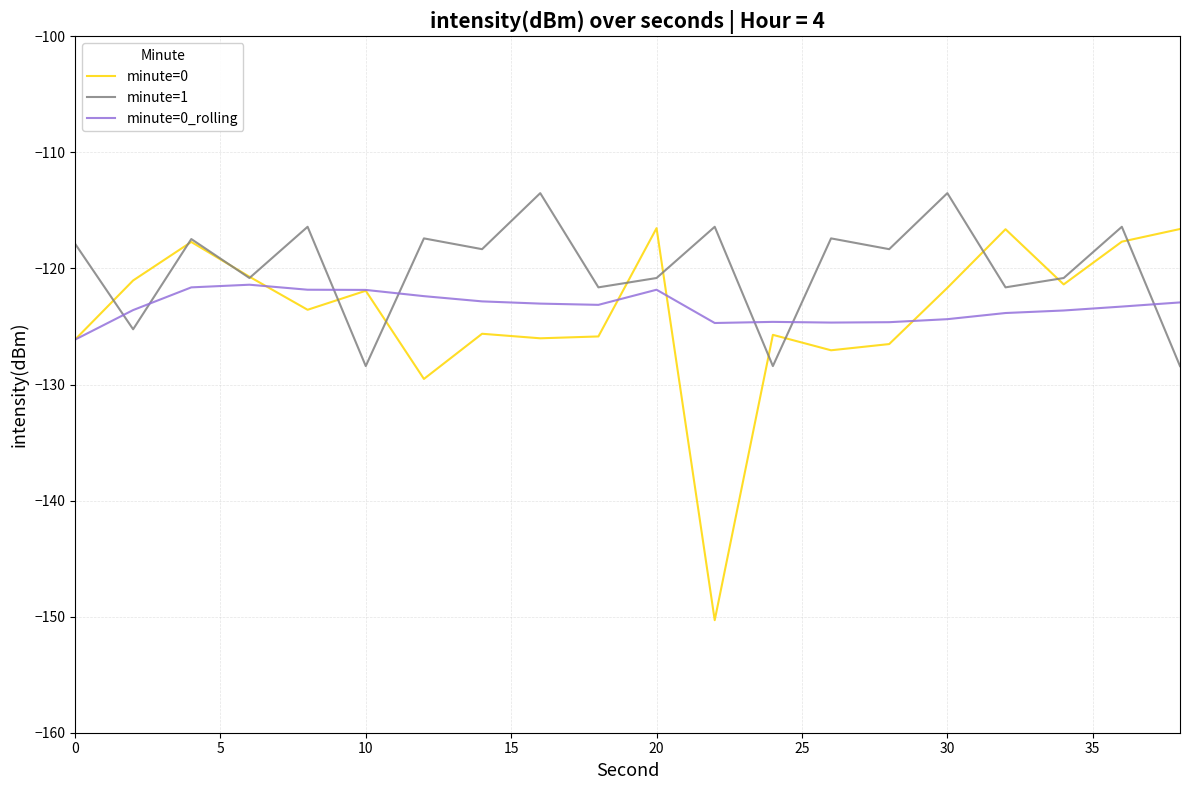

Rank the series by their maximum value, from highest to lowest.

minute=1, minute=0, minute=0_rolling